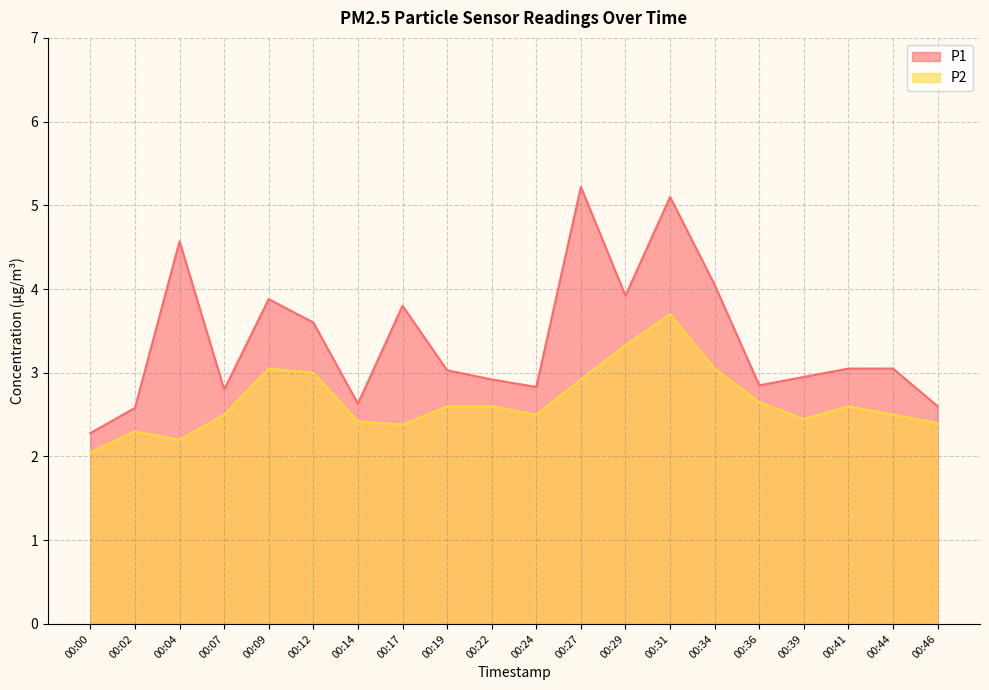

What is the average value of the P2 series?

2.7